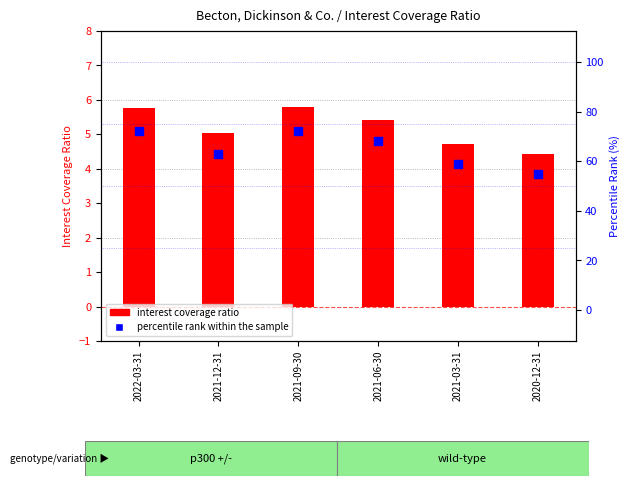

Which series has the largest total across all categories?

percentile rank within the sample